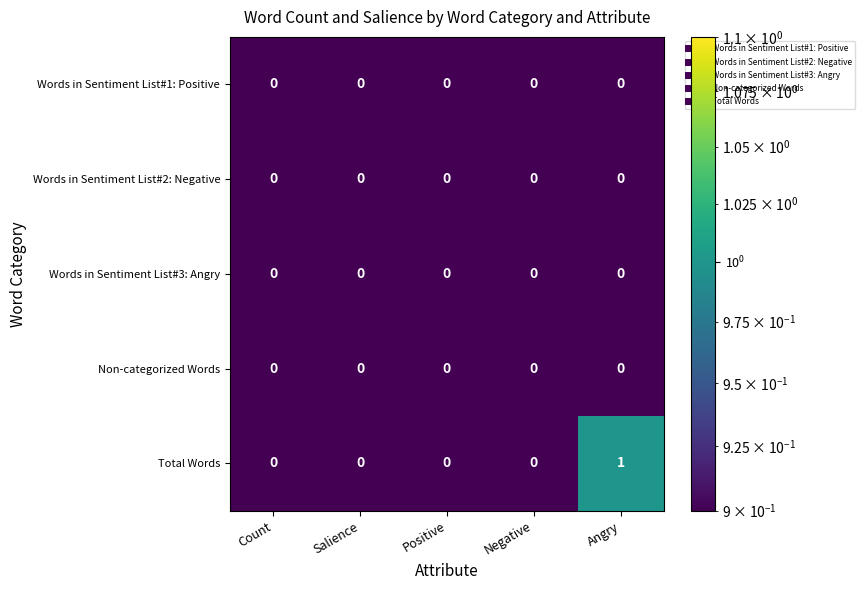

Which series has the largest total across all categories?

Total Words